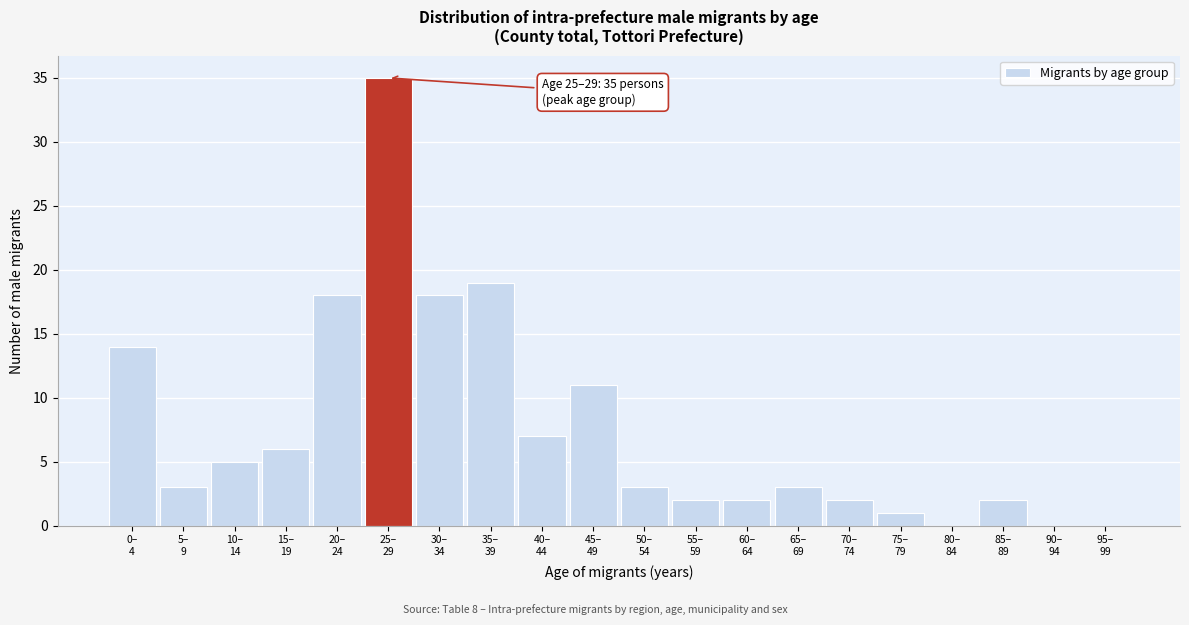

What is the maximum value shown in the chart?

35